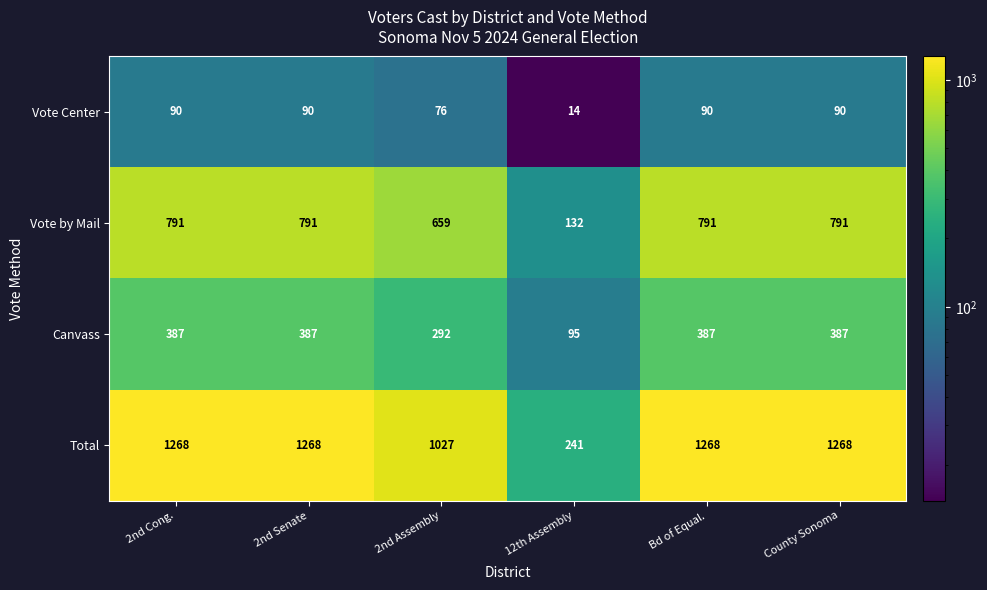

What is the difference between the highest and lowest values at 2nd Assembly?

951